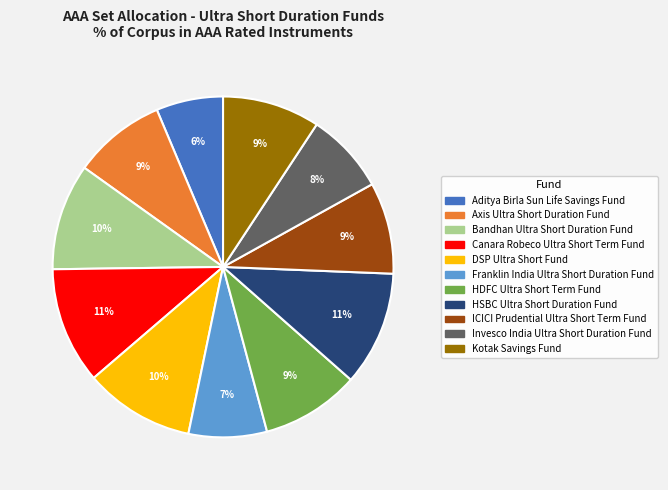

Which slice is the smallest?

Aditya Birla Sun Life Savings Fund